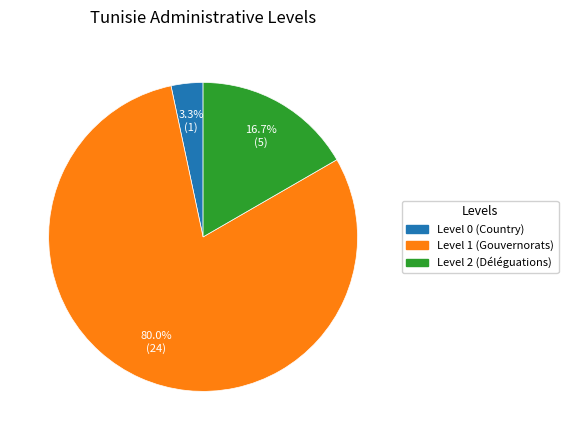

Combined, do Level 1 (Gouvernorats) and Level 2 (Déléguations) account for over 50%?

Yes